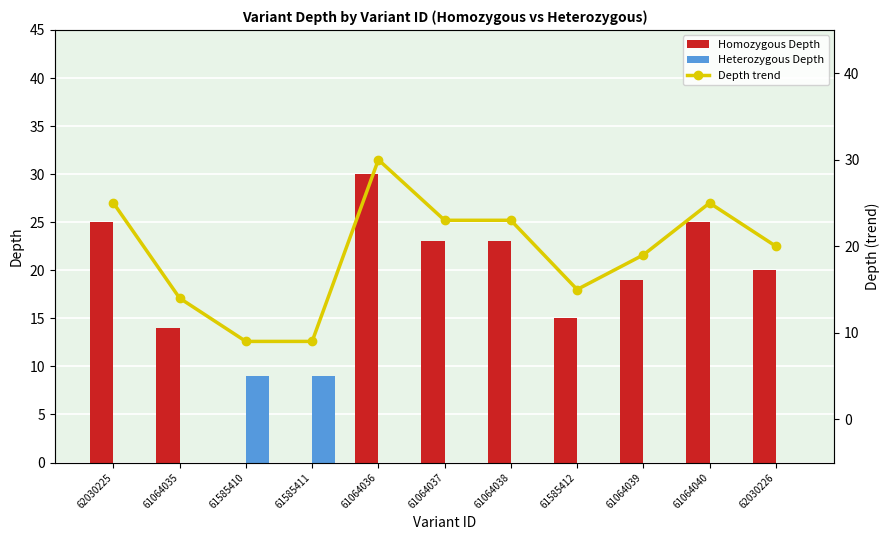

Which series has the largest total across all categories?

Depth trend